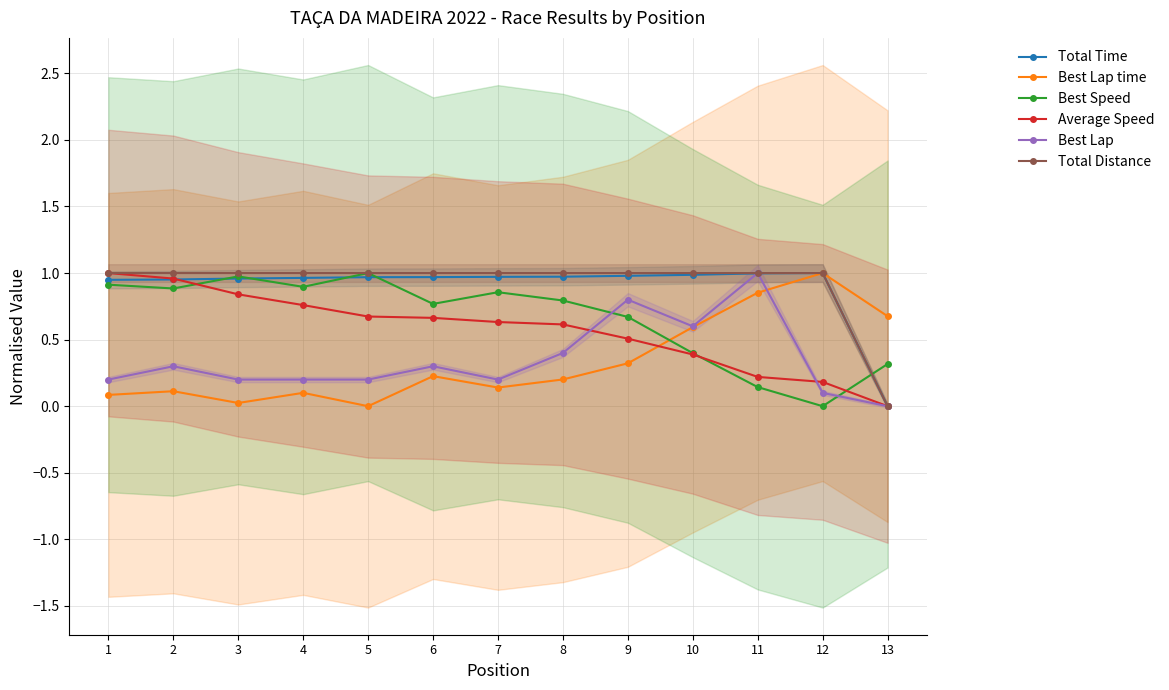

What is the difference between the maximum and minimum values in the Total Time series?

1.0